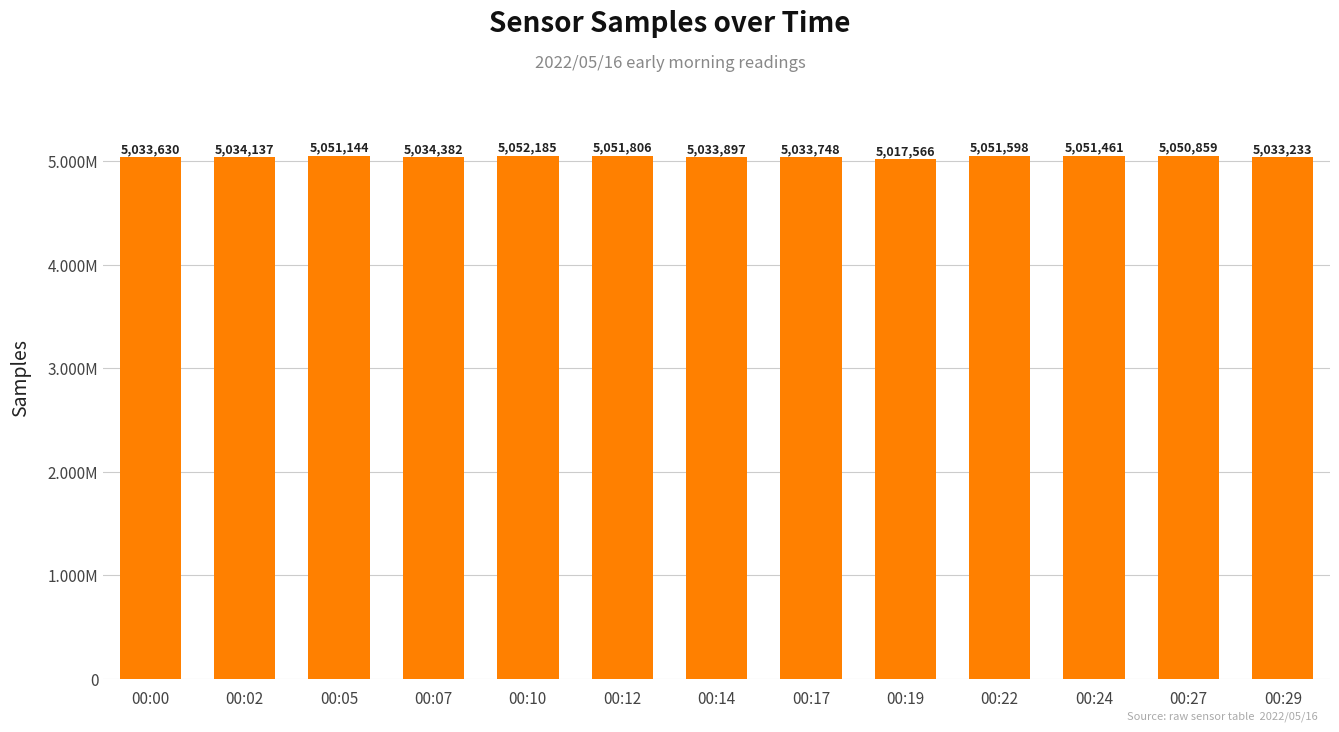

Where is the data nearest to the value 5034875?

00:07